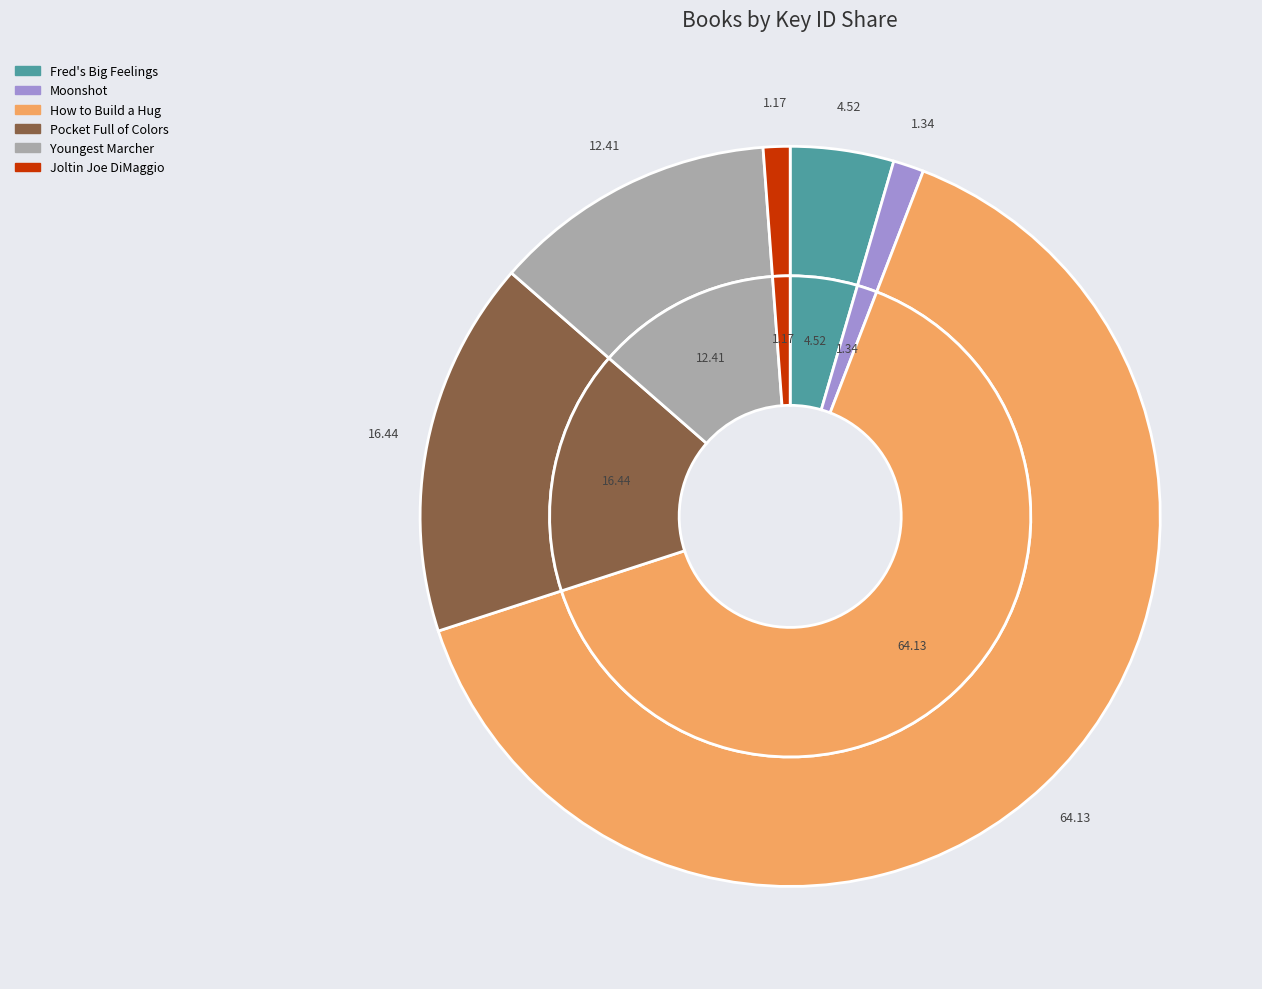

To the nearest percent, what is the difference between the Joltin Joe DiMaggio and How to Build a Hug slice percentages?

63%